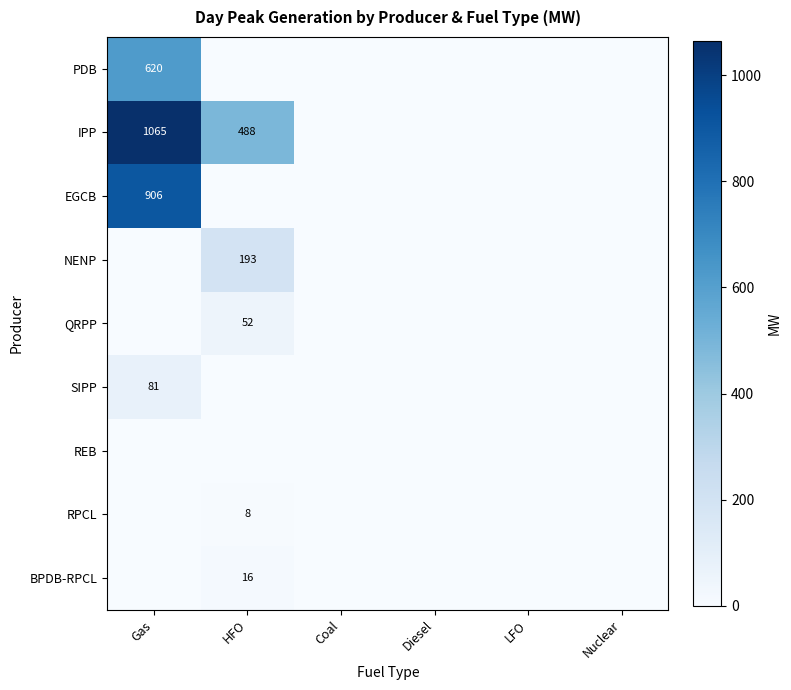

What is the greatest value displayed?

1065